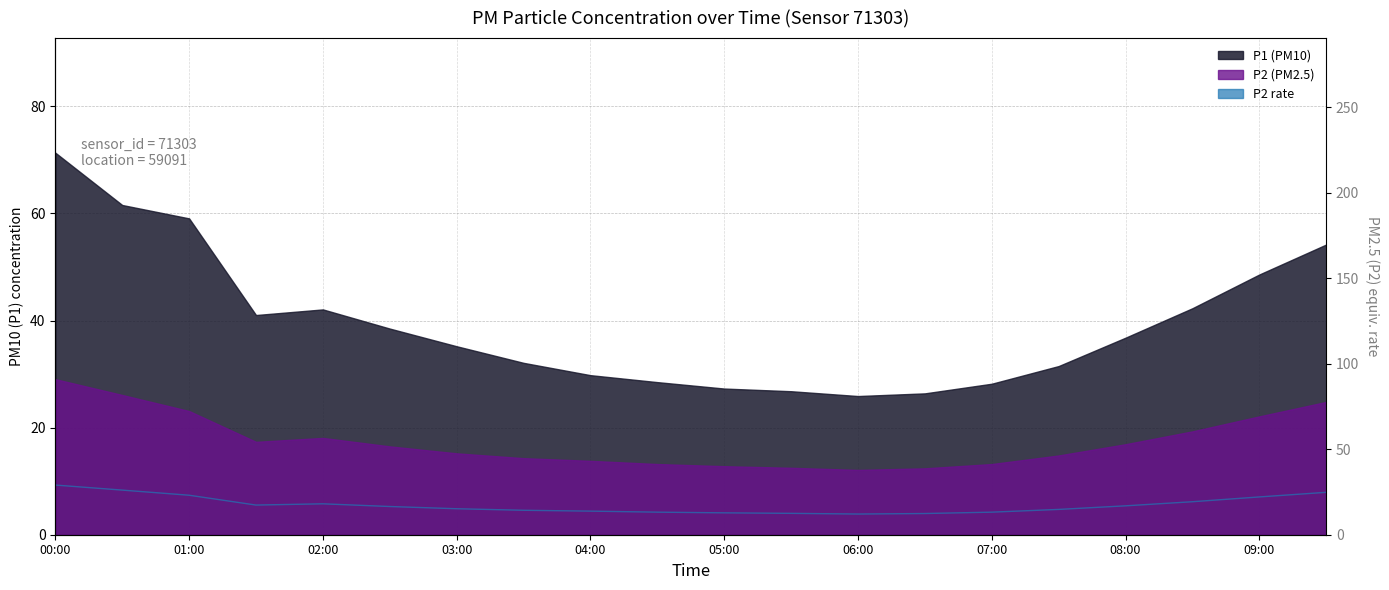

Which category has the highest value across all series?

00:00